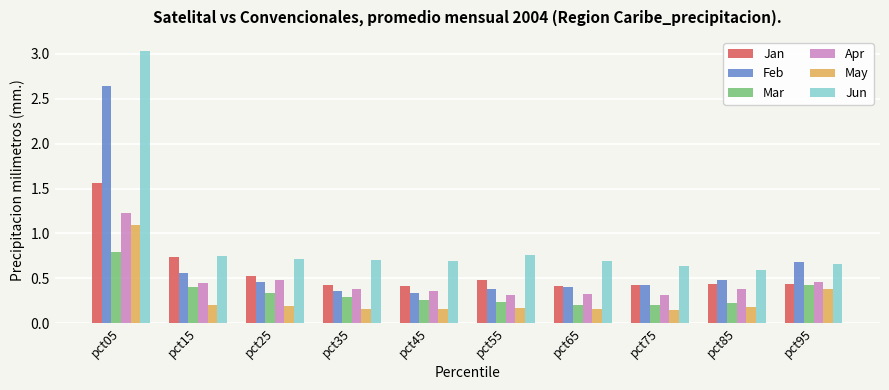

At which category does the chart reach its peak across all series?

pct05